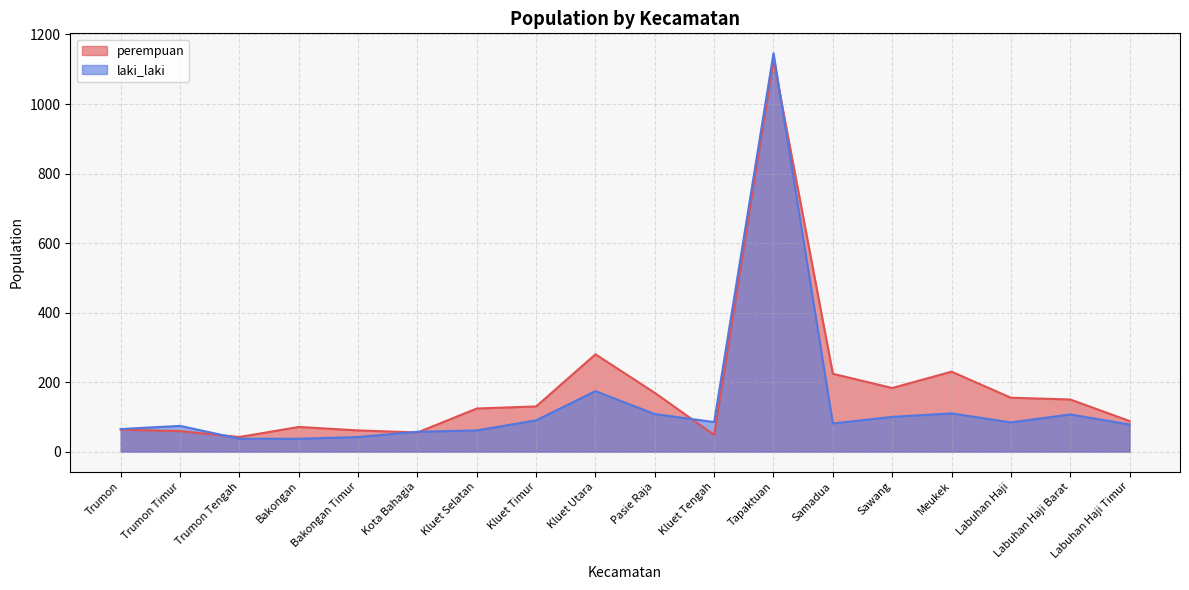

What are all the series names shown in the legend?

perempuan, laki_laki